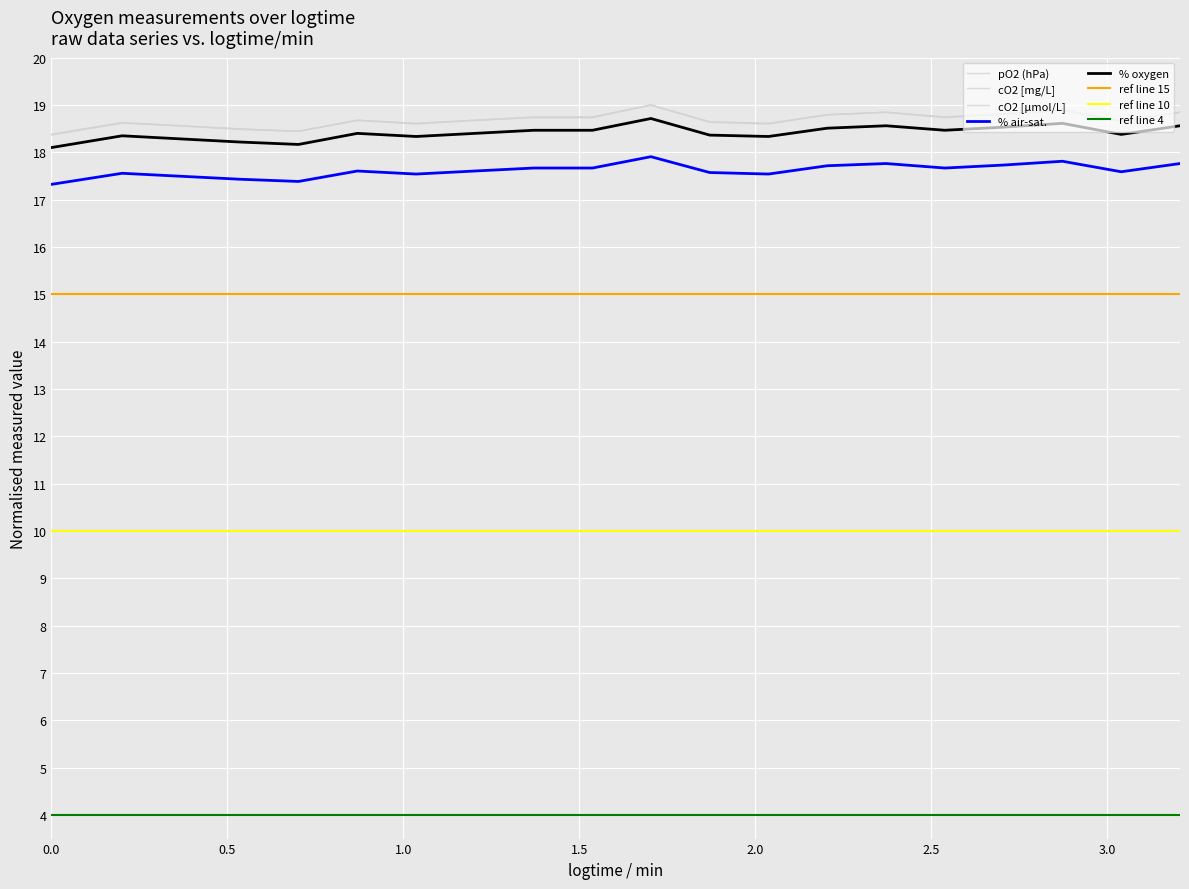

Reading left to right, extract all data points from this chart.

% air-sat.: 0.0=17.3	0.201=17.6	0.368=17.5	0.535=17.4	0.702=17.4	0.869=17.6	1.036=17.5	1.203=17.6	1.37=17.7	1.537=17.7	1.703=17.9	1.87=17.6	2.037=17.5	2.204=17.7	2.371=17.8	2.538=17.7	2.705=17.7	2.872=17.8	3.039=17.6	3.206=17.8
% oxygen: 0.0=18.1	0.201=18.3	0.368=18.3	0.535=18.2	0.702=18.2	0.869=18.4	1.036=18.3	1.203=18.4	1.37=18.5	1.537=18.5	1.703=18.7	1.87=18.4	2.037=18.3	2.204=18.5	2.371=18.6	2.538=18.5	2.705=18.5	2.872=18.6	3.039=18.4	3.206=18.6
pO2 (hPa): 0.0=18.4	0.201=18.6	0.368=18.6	0.535=18.5	0.702=18.4	0.869=18.7	1.036=18.6	1.203=18.7	1.37=18.7	1.537=18.7	1.703=19.0	1.87=18.6	2.037=18.6	2.204=18.8	2.371=18.8	2.538=18.7	2.705=18.8	2.872=18.9	3.039=18.7	3.206=18.8
cO2 [mg/L]: 0.0=18.4	0.201=18.6	0.368=18.6	0.535=18.5	0.702=18.4	0.869=18.7	1.036=18.6	1.203=18.7	1.37=18.7	1.537=18.7	1.703=19.0	1.87=18.6	2.037=18.6	2.204=18.8	2.371=18.8	2.538=18.7	2.705=18.8	2.872=18.9	3.039=18.7	3.206=18.8
cO2 [µmol/L]: 0.0=18.4	0.201=18.6	0.368=18.6	0.535=18.5	0.702=18.4	0.869=18.7	1.036=18.6	1.203=18.7	1.37=18.7	1.537=18.7	1.703=19.0	1.87=18.6	2.037=18.6	2.204=18.8	2.371=18.8	2.538=18.7	2.705=18.8	2.872=18.9	3.039=18.7	3.206=18.8